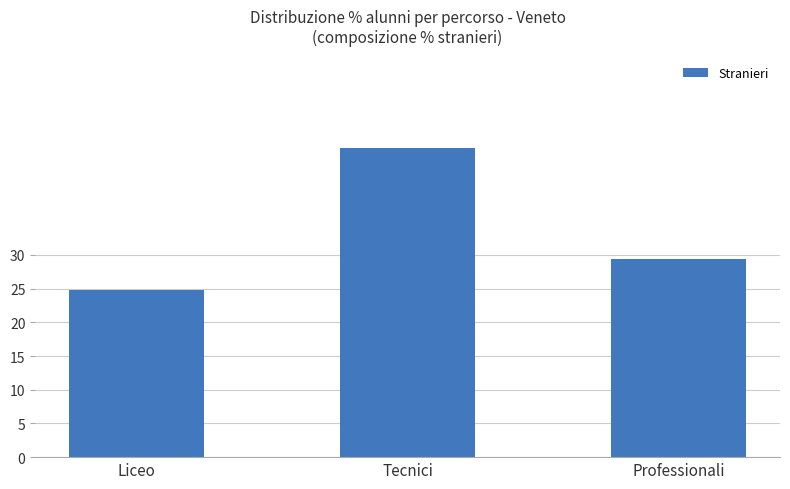

Which label corresponds to the largest value in the chart?

Tecnici